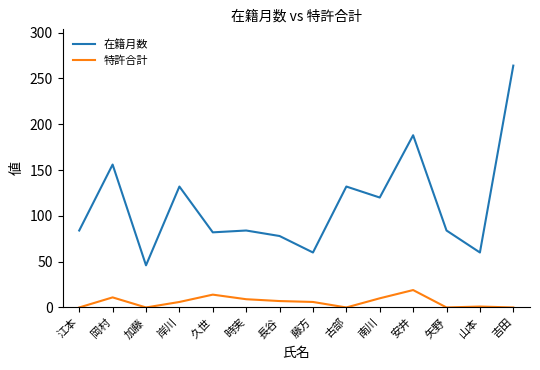

Which category has the highest value in the 在籍月数 series?

吉田